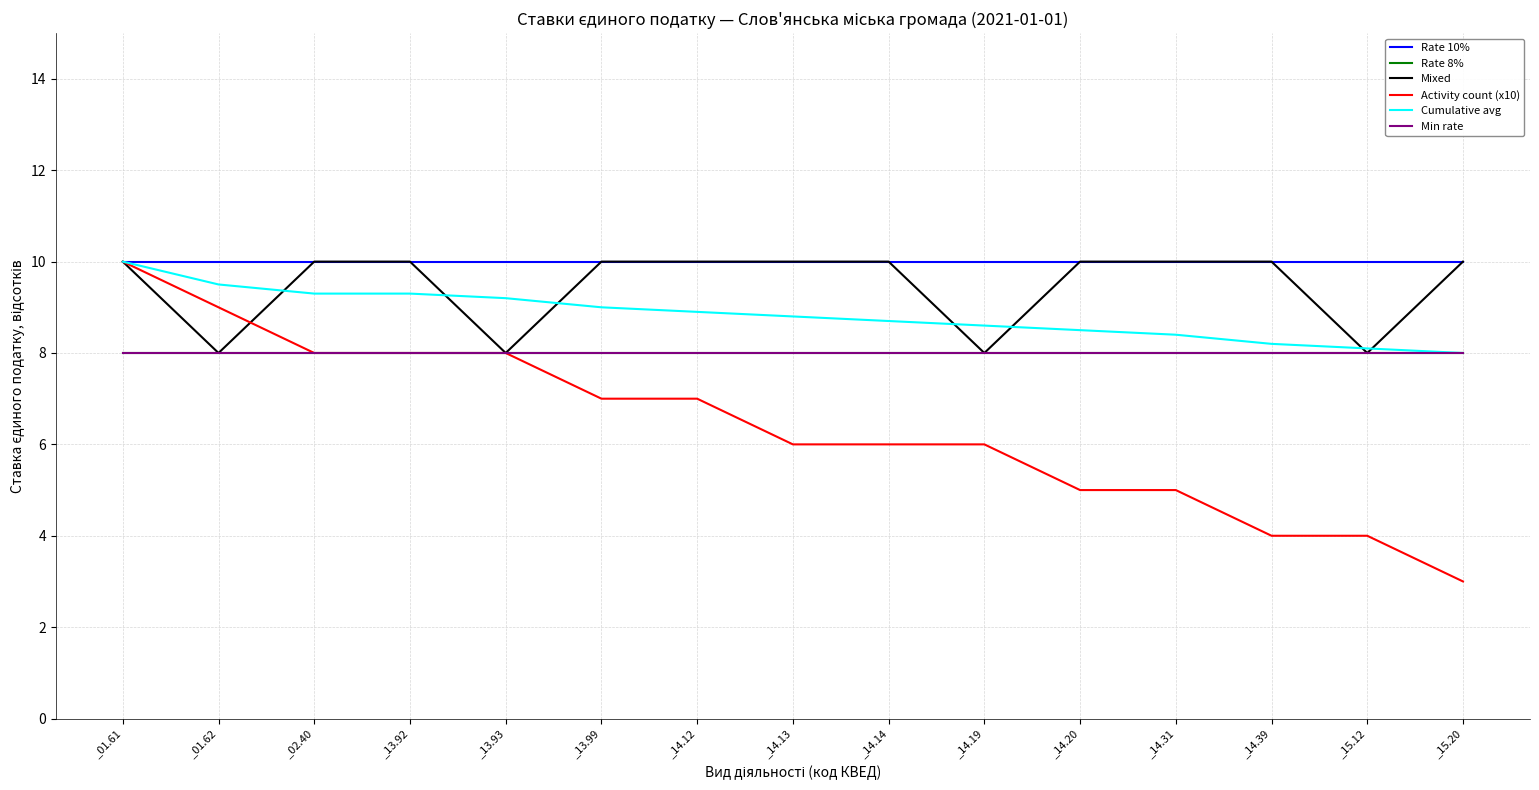

Between _14.14 and _14.19, which series saw the biggest shift?

Mixed